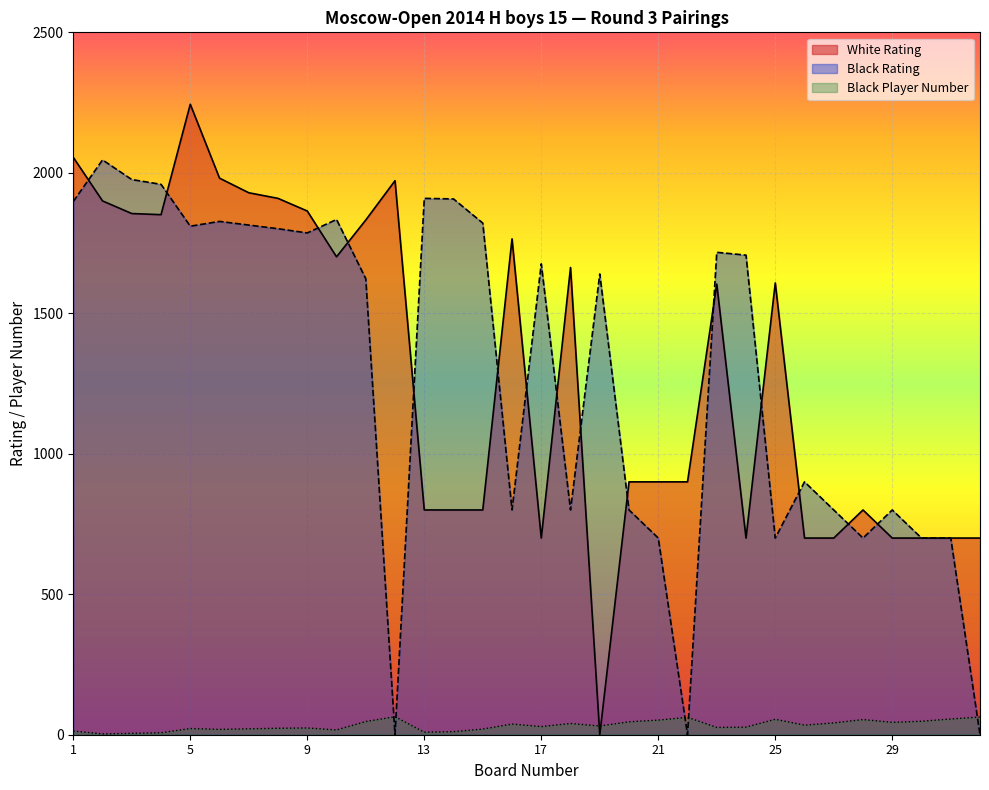

Reading right to left, transcribe all the data shown in this chart.

White Rating: 32=700	31=700	30=700	29=700	28=800	27=700	26=700	25=1608	24=700	23=1604	22=900	21=900	20=900	19=0	18=1663	17=700	16=1765	15=800	14=800	13=800	12=1972	11=1832	10=1701	9=1864	8=1909	7=1929	6=1981	5=2244	4=1851	3=1855	2=1900	1=2055
Black Rating: 32=0	31=700	30=700	29=800	28=700	27=800	26=900	25=700	24=1707	23=1717	22=0	21=700	20=800	19=1640	18=800	17=1676	16=800	15=1821	14=1907	13=1909	12=0	11=1623	10=1834	9=1786	8=1801	7=1814	6=1827	5=1810	4=1959	3=1976	2=2046	1=1898
Black Player Number: 32=63	31=56	30=48	29=44	28=54	27=42	26=34	25=55	24=27	23=26	22=62	21=52	20=46	19=31	18=40	17=29	16=38	15=20	14=11	13=9	12=64	11=47	10=17	9=24	8=23	7=21	6=19	5=22	4=7	3=5	2=3	1=13